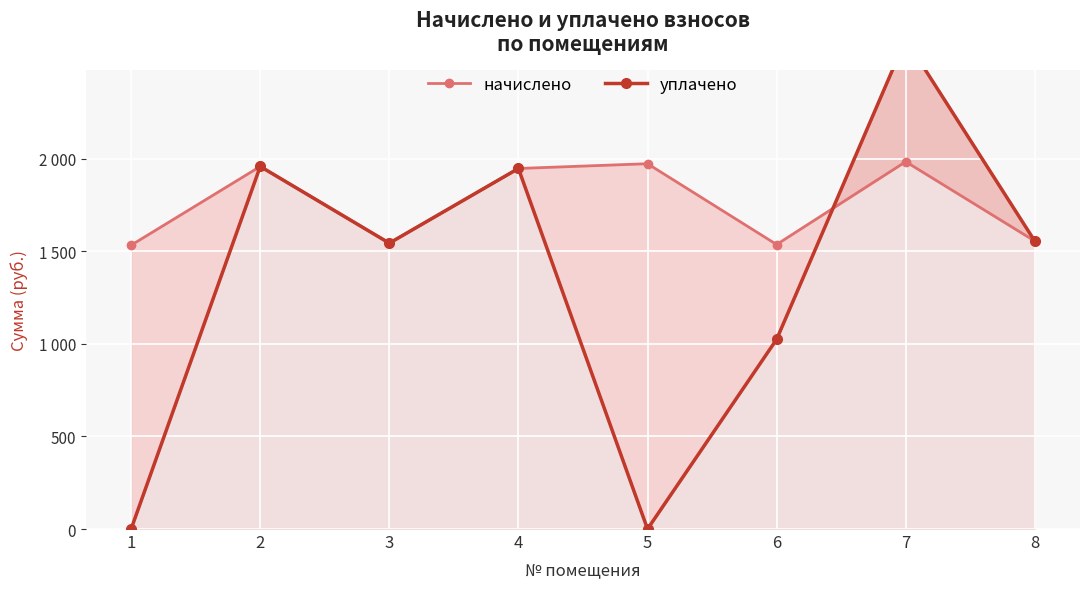

How many values in the начислено (линия) series exceed 1946?

4